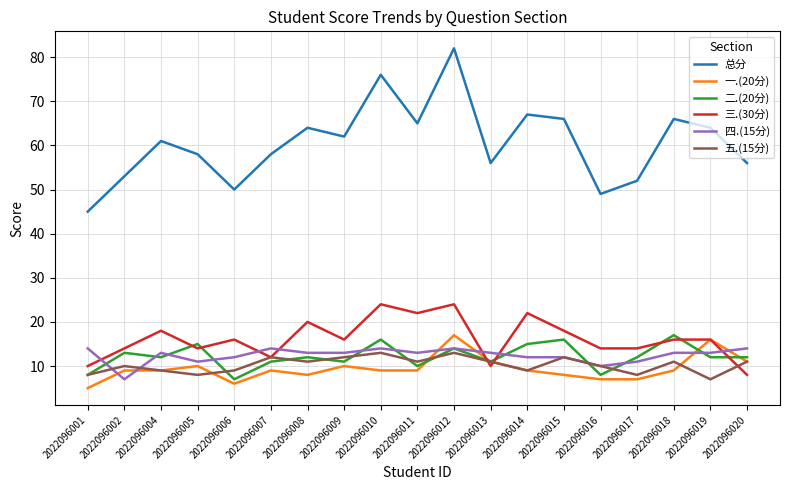

What are all the series names shown in the legend?

总分, 一.(20分), 二.(20分), 三.(30分), 四.(15分), 五.(15分)